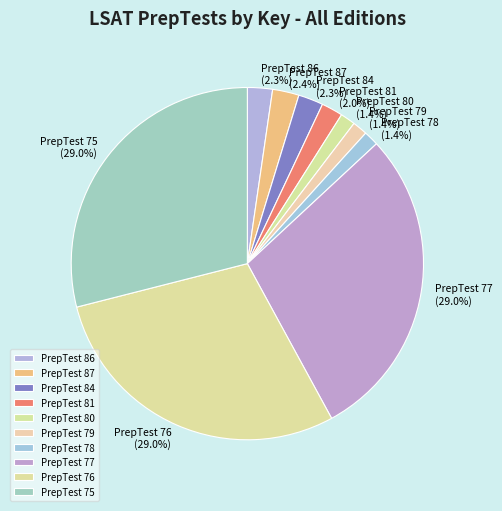

Between PrepTest 76 and PrepTest 80, which is larger?

PrepTest 76